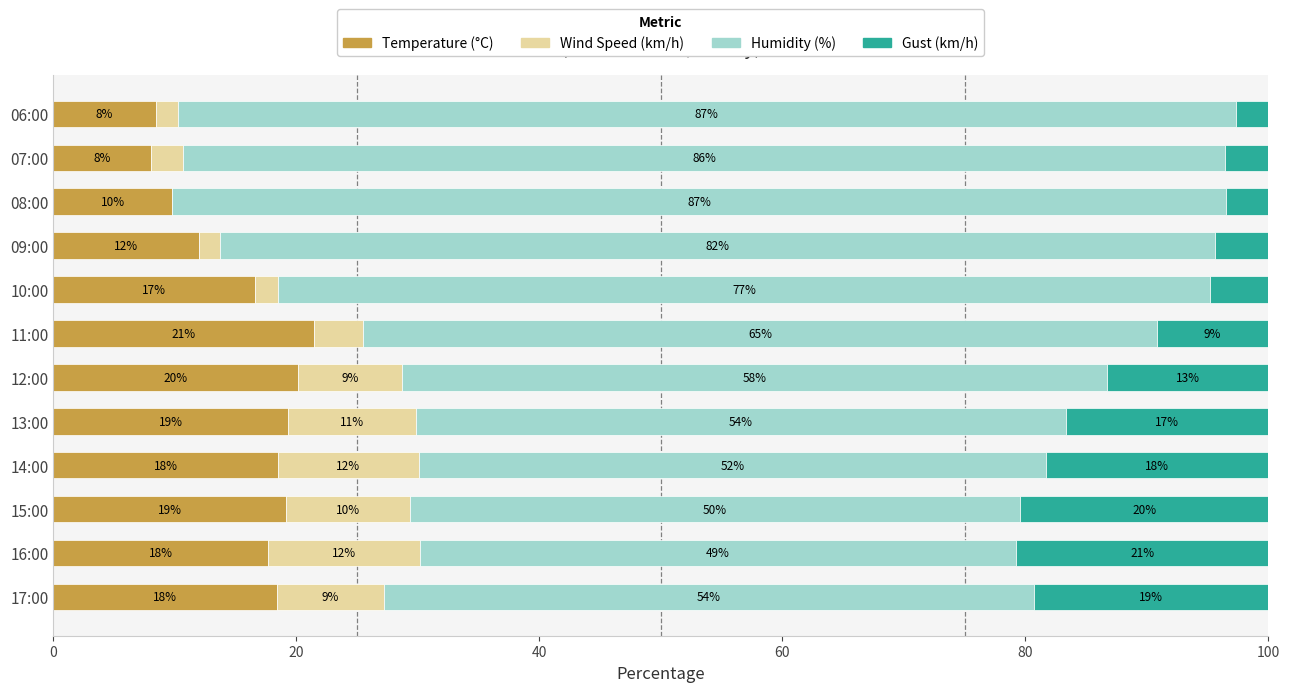

What are all the series names shown in the legend?

Temperature (°C), Wind Speed (km/h), Humidity (%), Gust (km/h)